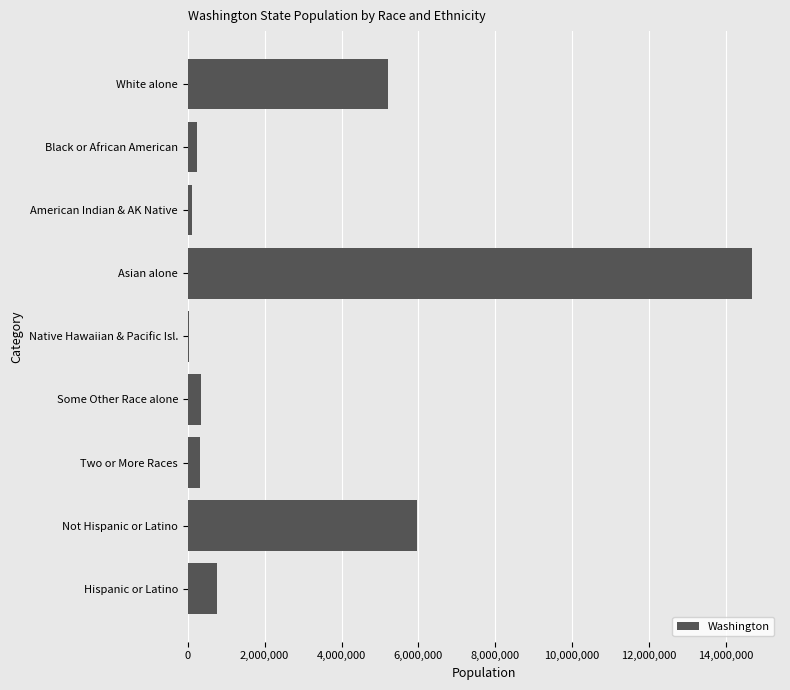

What is the sum of the values at Hispanic or Latino and White alone?

5952152